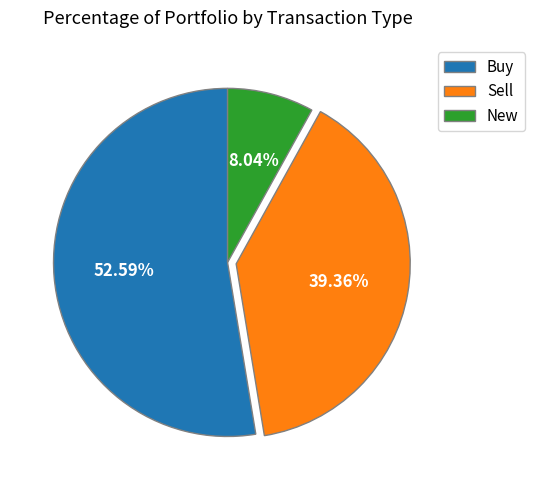

Is there any slice that represents more than half of the pie?

Yes